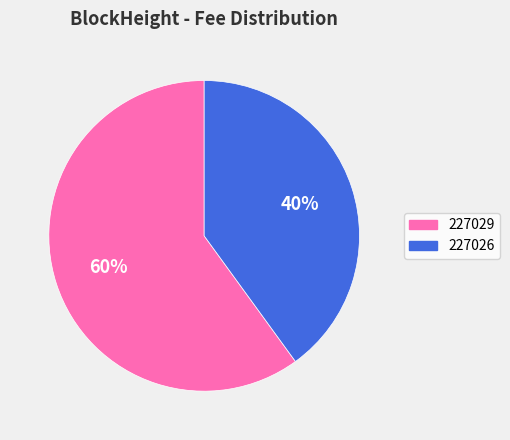

Which category has the biggest portion of the pie?

227029